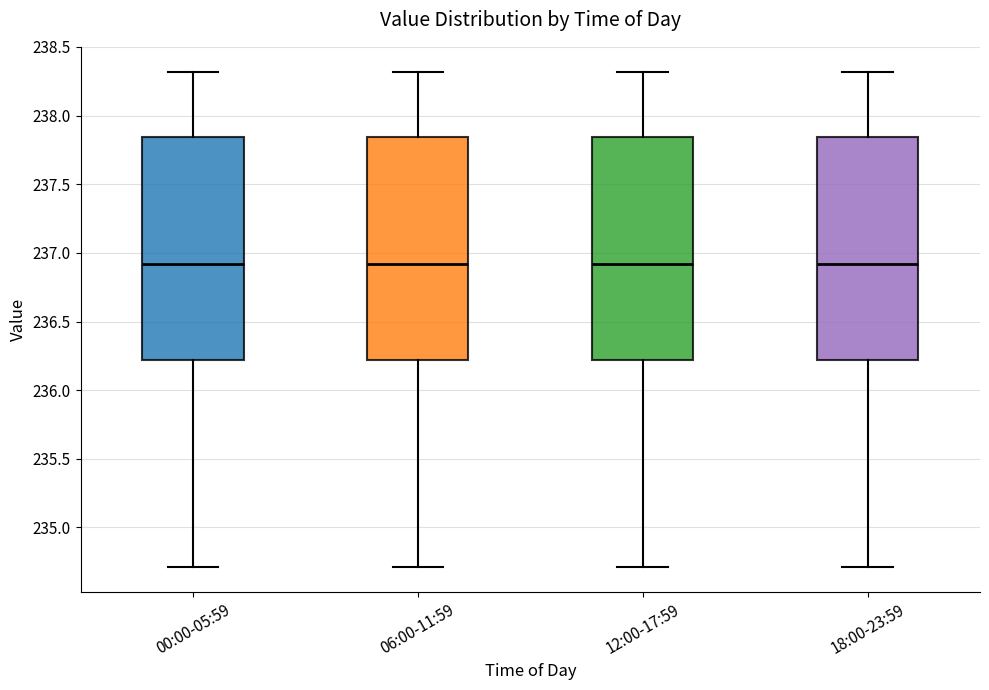

Reading left to right, read every box against the y-axis: the position of its median line, the range the box covers, and the ends of its whiskers. The values are not printed on the chart, so give them approximately, as read against the axis.

00:00-05:59: median 236.90, box 236.20 to 237.85, whiskers 234.70 to 238.30
06:00-11:59: median 236.90, box 236.20 to 237.85, whiskers 234.70 to 238.30
12:00-17:59: median 236.90, box 236.20 to 237.85, whiskers 234.70 to 238.30
18:00-23:59: median 236.90, box 236.20 to 237.85, whiskers 234.70 to 238.30